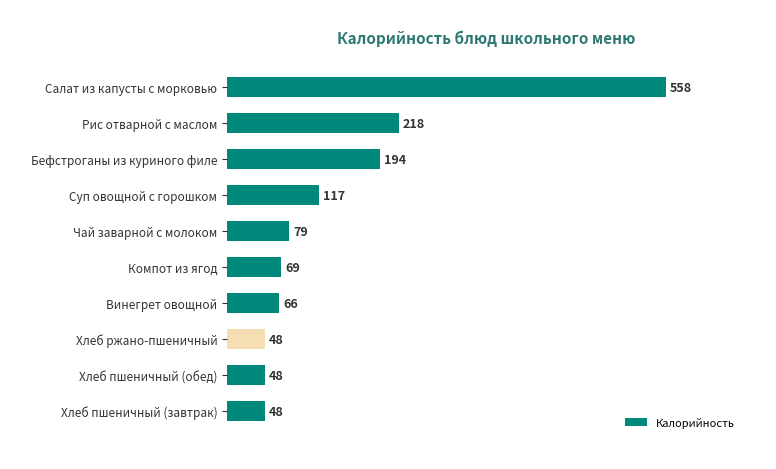

What is the change in value from Хлеб пшеничный (завтрак) to Салат из капусты с морковью?

+510